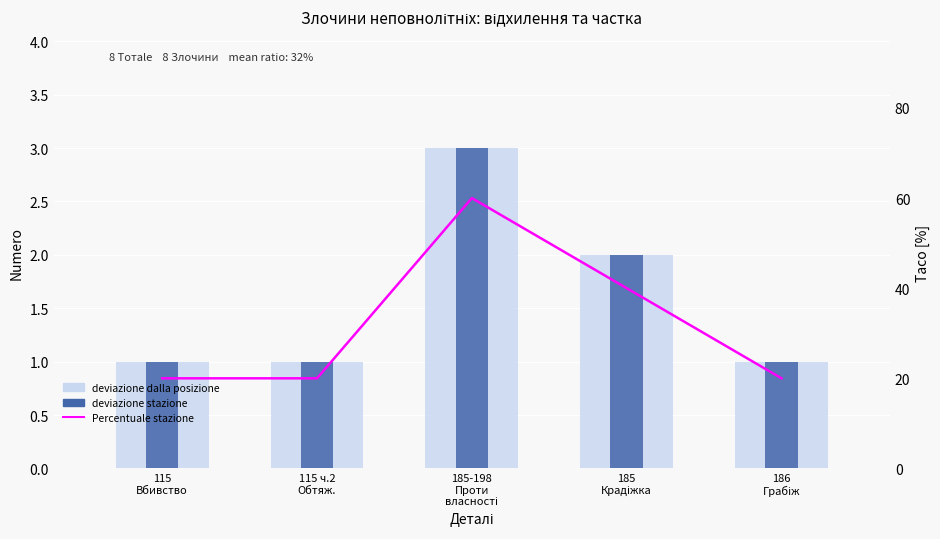

What is the maximum value for deviazione stazione di злочини?

3